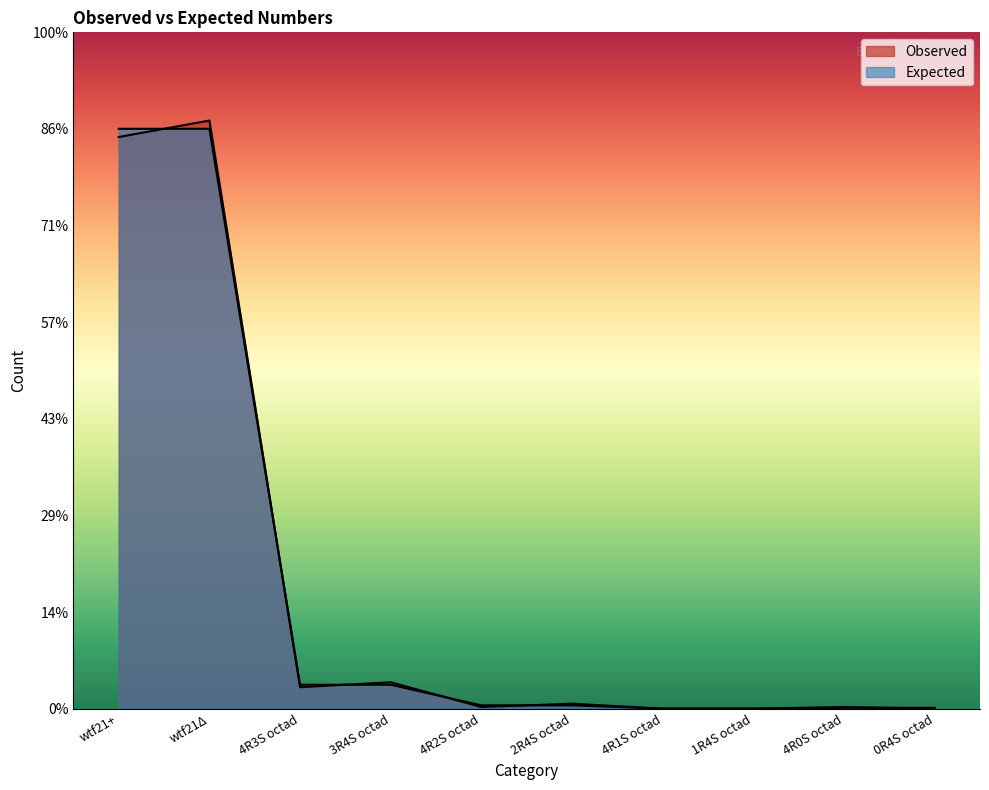

True or false: Expected has a value of 23.8 at 4R3S octad.

False